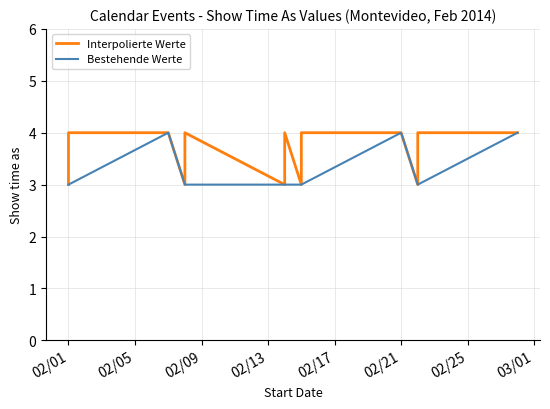

Which has a higher value, 2/22/2014 or 2/21/2014?

2/21/2014